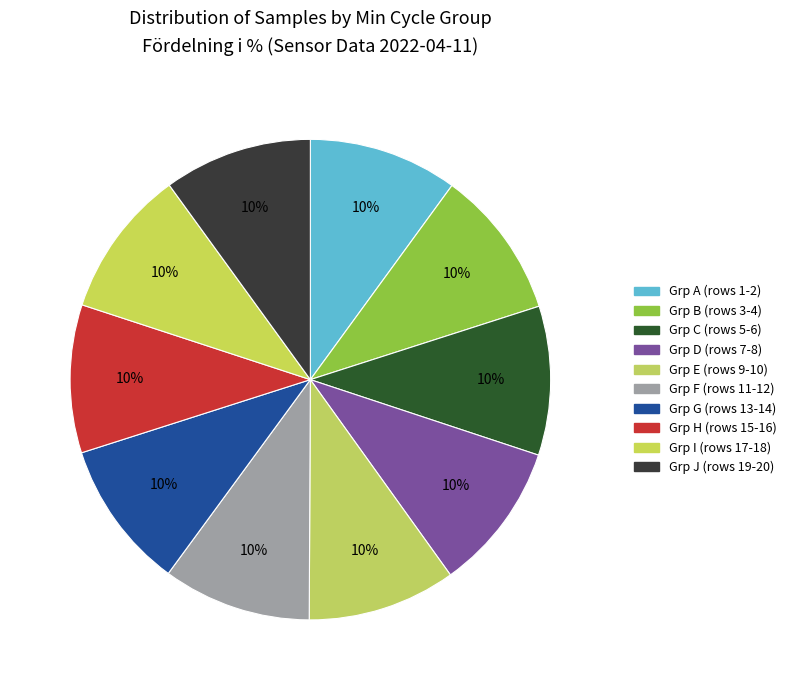

Count the number of slices in the pie.

10